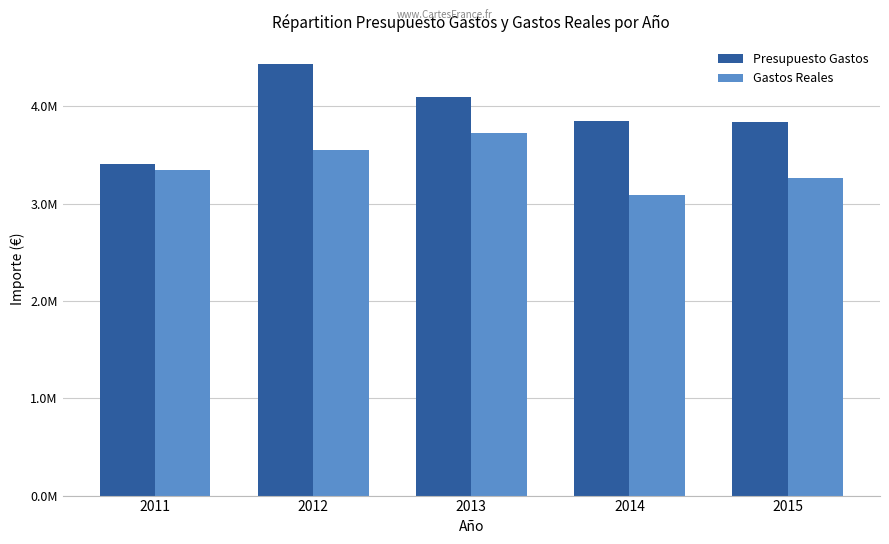

What is the lowest value of the Gastos Reales series?

3091306.0